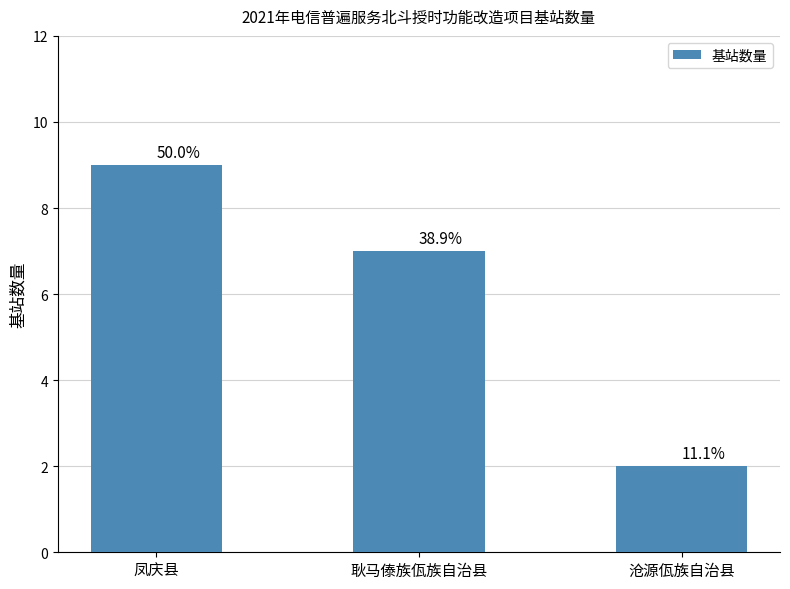

Reading right to left, extract all data points from this chart.

沧源佤族自治县=2	耿马傣族佤族自治县=7	凤庆县=9